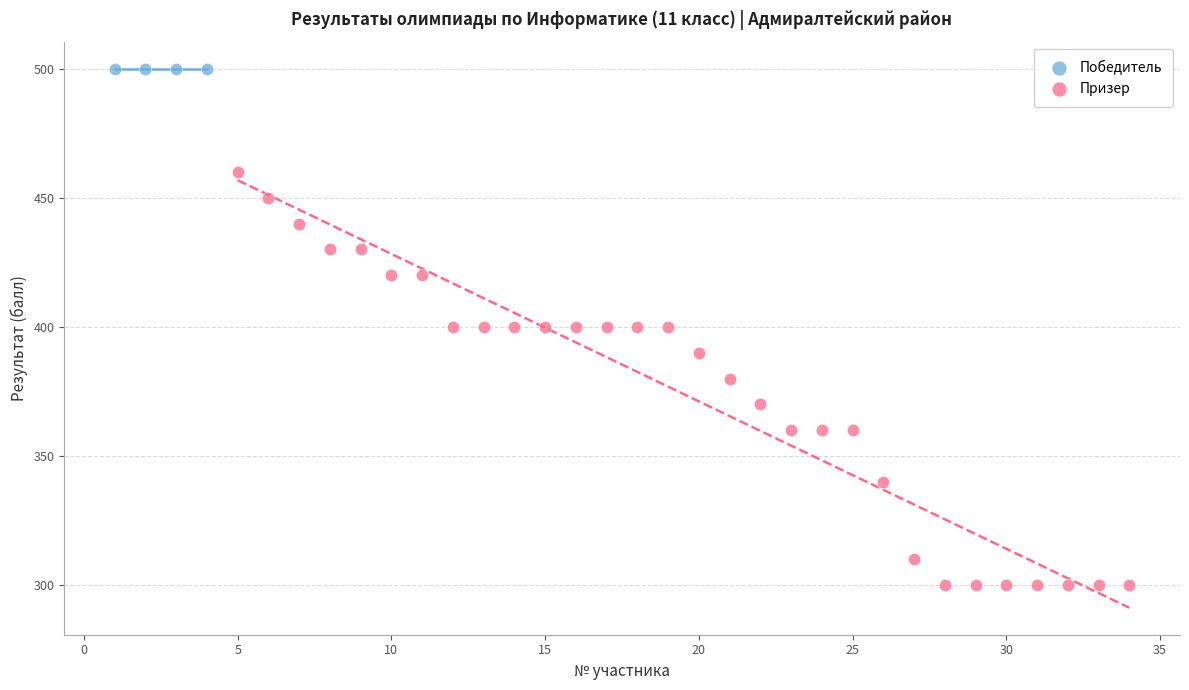

Which series contains the highest Y value?

Победитель